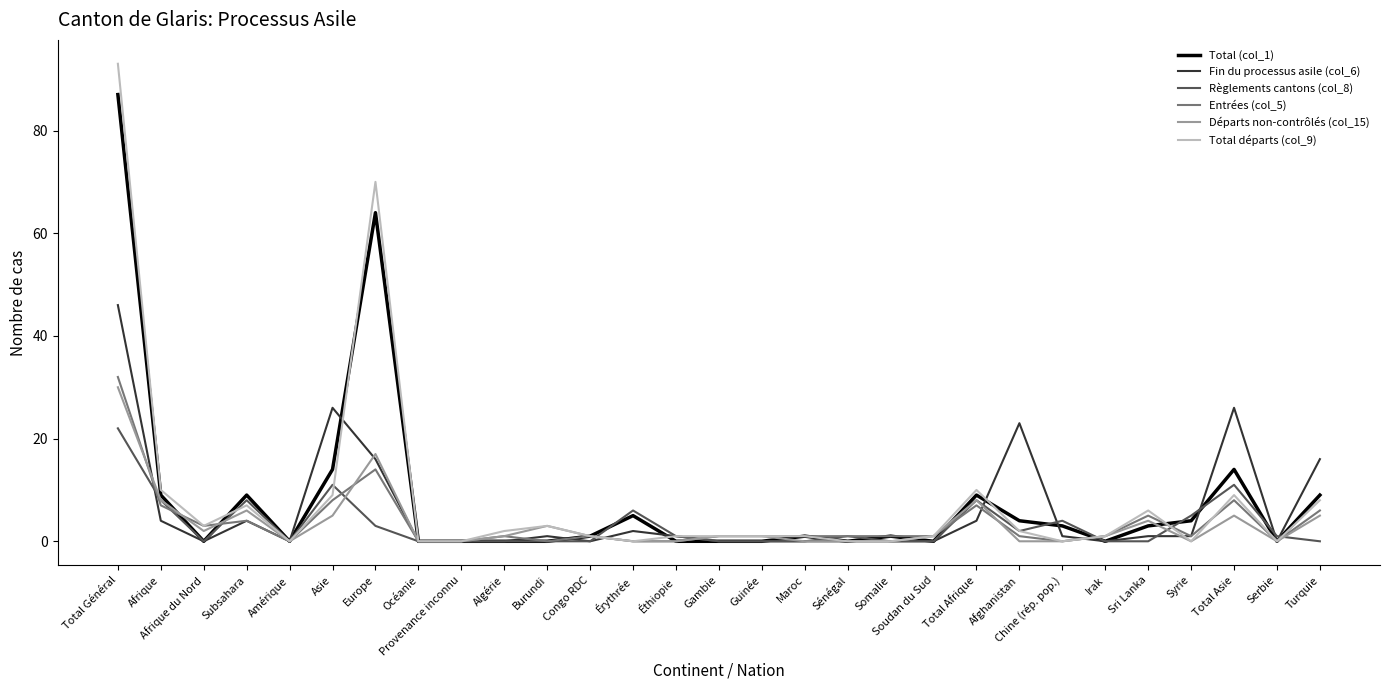

At which category is the sum across all series the highest?

Total Général